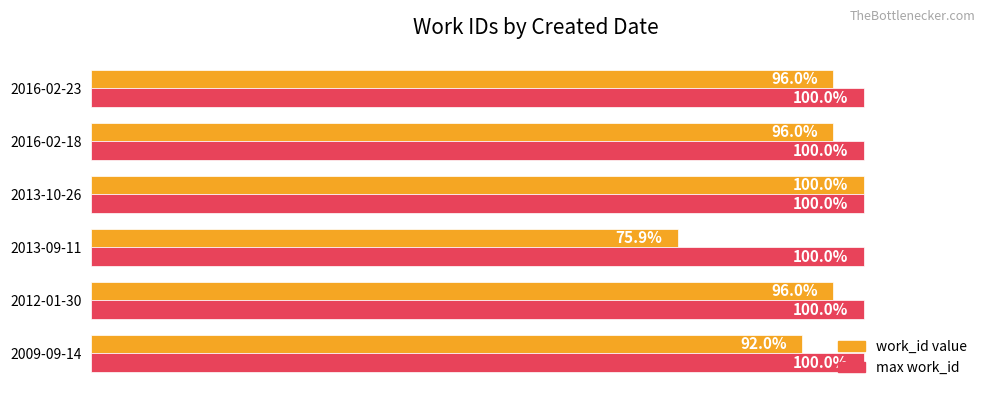

Which category has the lowest value across all series?

2013-09-11